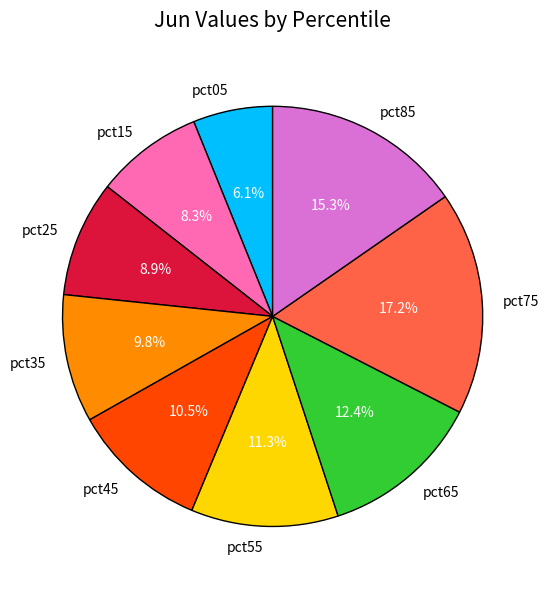

To the nearest percent, what is the combined percentage of pct65 and pct25?

21%